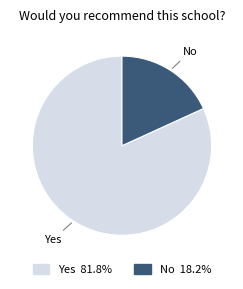

Is it true that Yes is 89% of the pie?

False